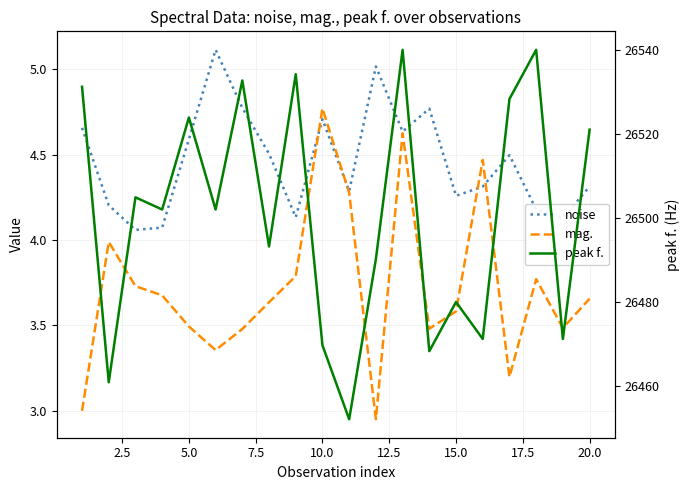

At 22.5, list the series in order from largest to smallest.

peak f., mag., noise